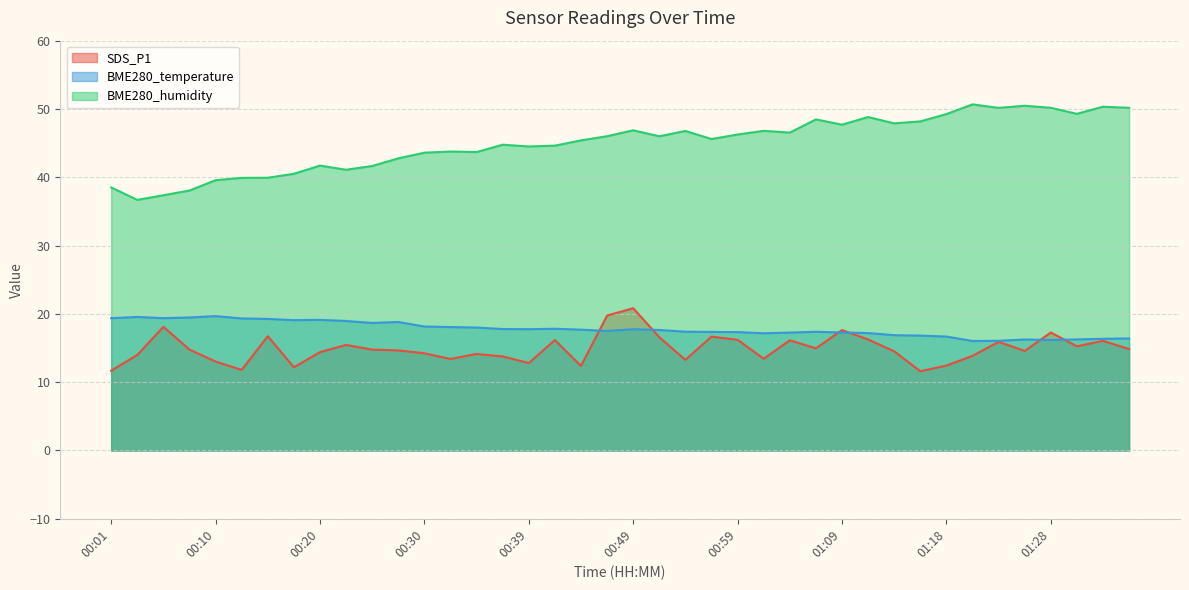

How many interior local peaks does the SDS_P1 series have?

12